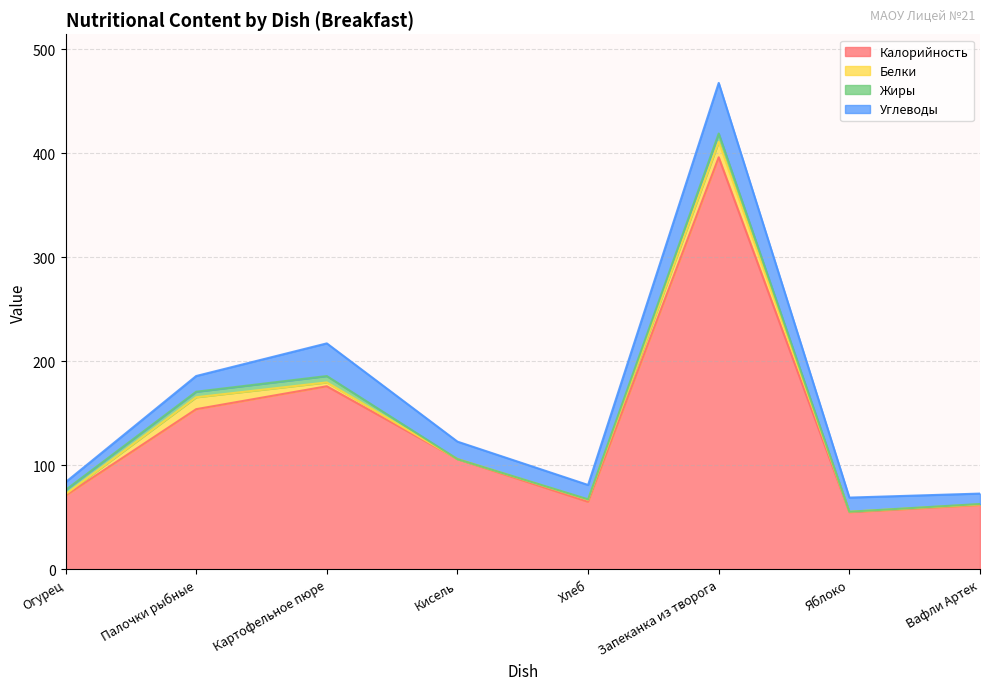

Does the chart have visible grid lines?

Yes